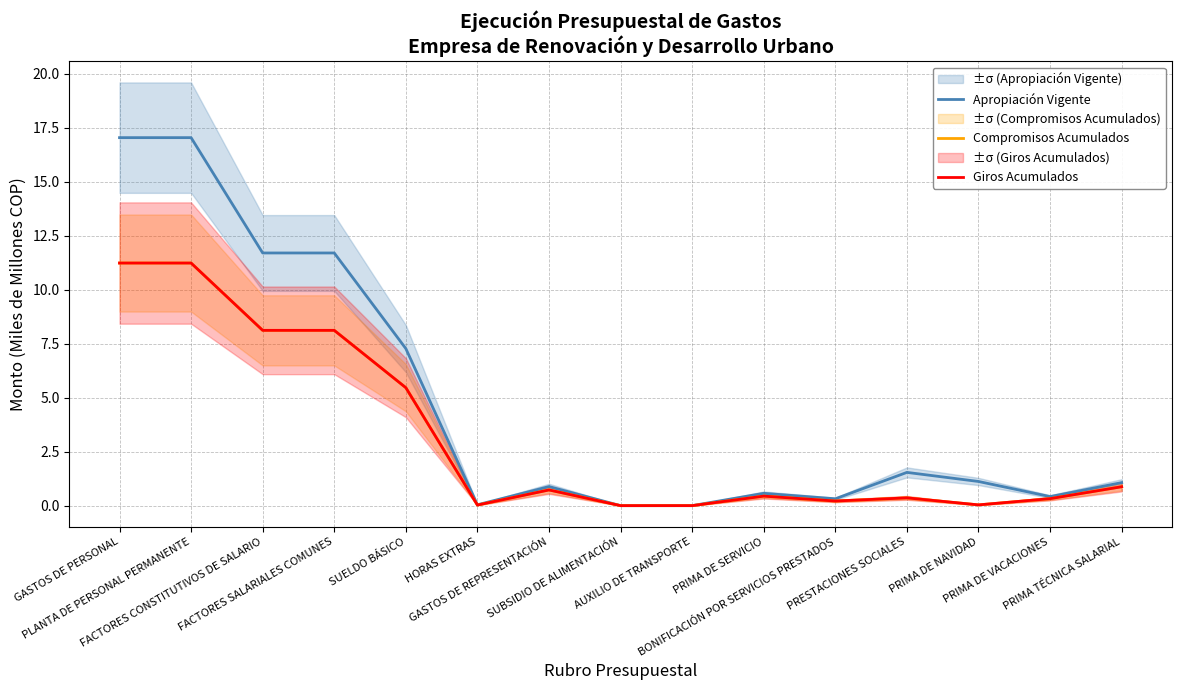

The value of Apropiación Vigente at HORAS EXTRAS is 0.1. True or false?

False